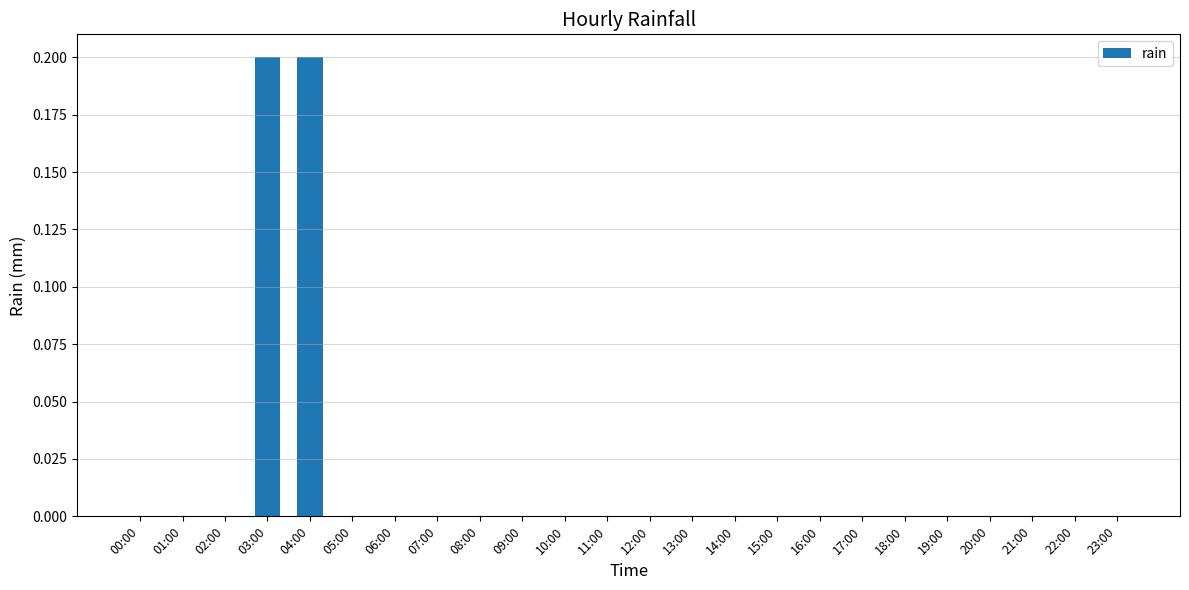

Reading left to right, transcribe all the data shown in this chart.

0.0	0.0	0.0	0.2	0.2	0.0	0.0	0.0	0.0	0.0	0.0	0.0	0.0	0.0	0.0	0.0	0.0	0.0	0.0	0.0	0.0	0.0	0.0	0.0